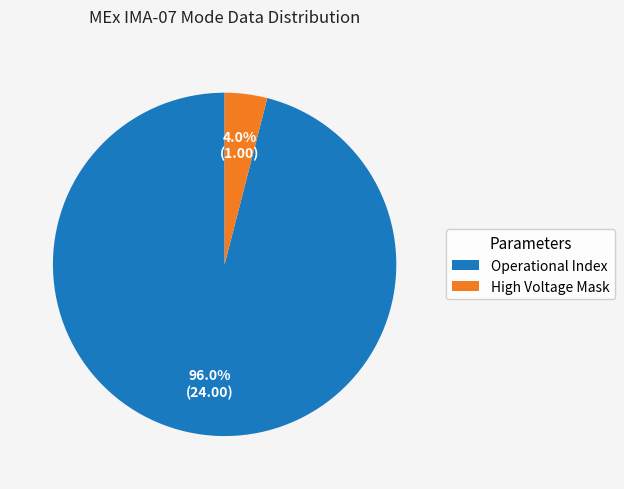

To the nearest percent, what is the average slice percentage?

50%